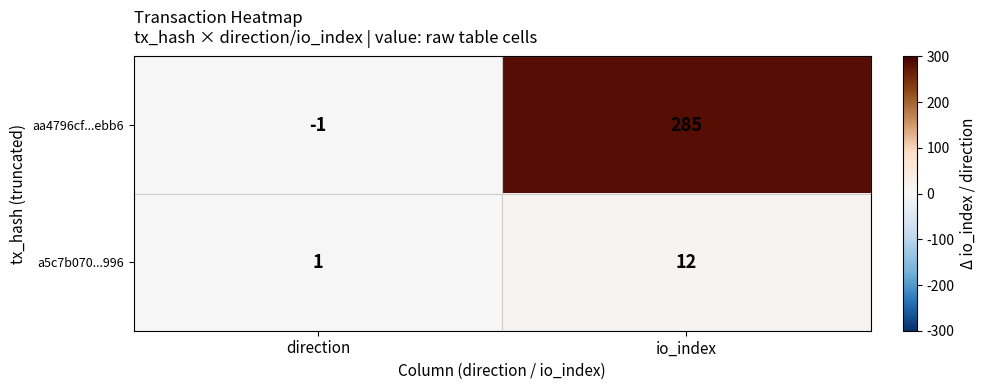

What is the spread (max minus min) of values at io_index?

273